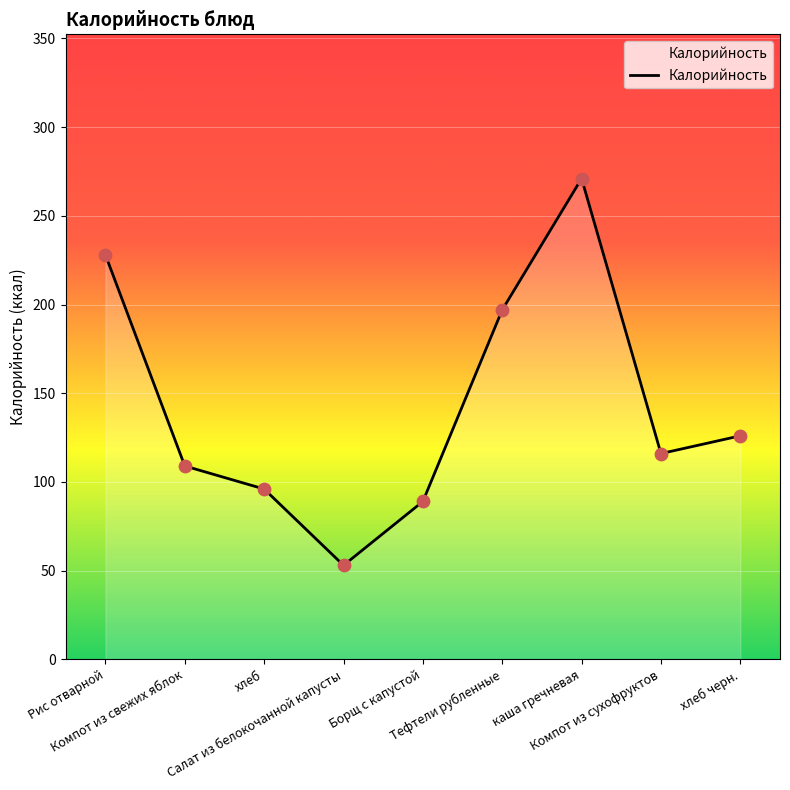

What is the change in value from Салат из белокочанной капусты to Тефтели рубленные?

+144